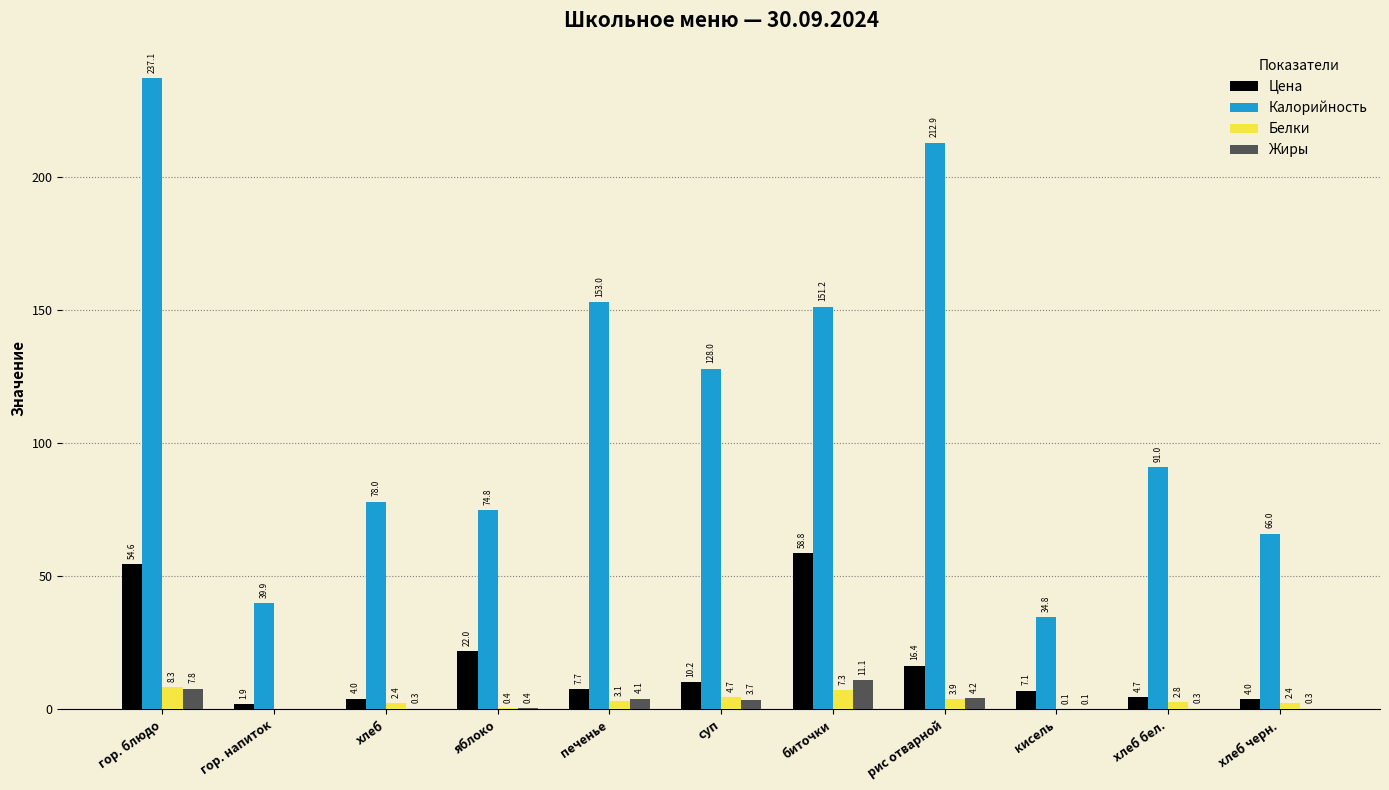

The value of Калорийность at гор. блюдо is 66.9. True or false?

False